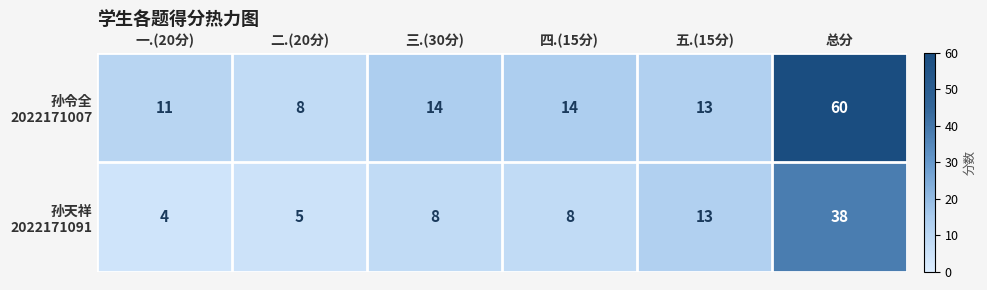

How many data points does each series have?

6